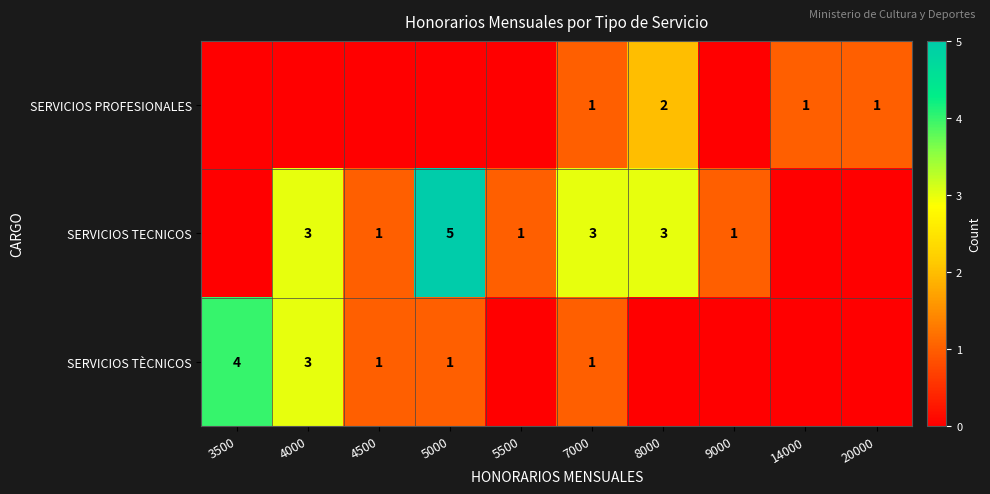

Is it true that SERVICIOS TECNICOS equals 1 at 9000?

True